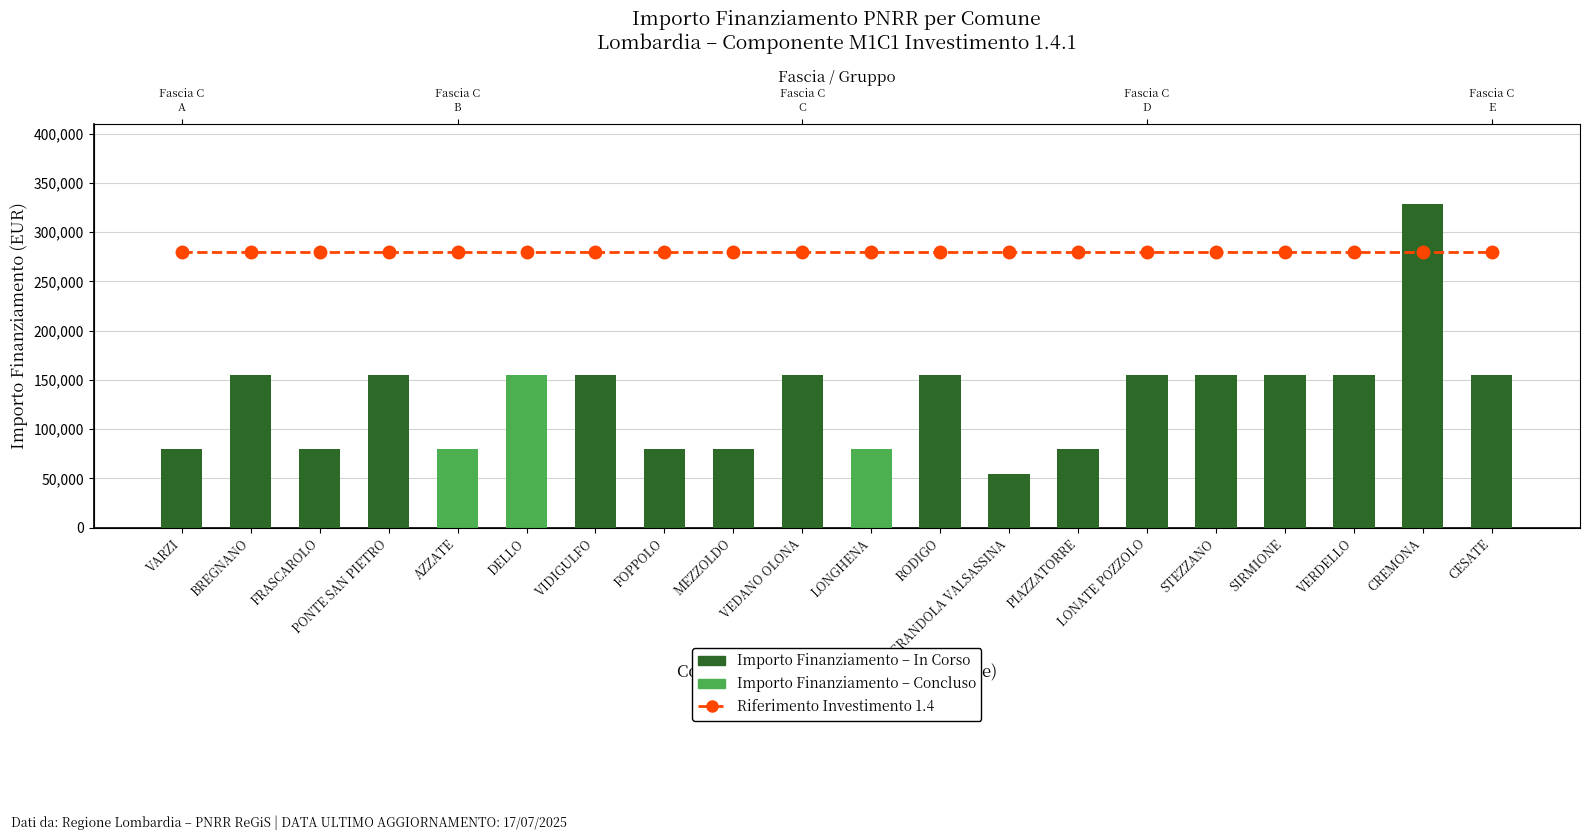

Which series has the largest total across all categories?

Investimento 1.4 (riferimento)